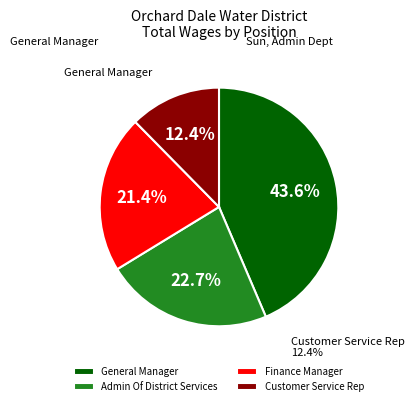

What is the ratio of the value at Finance Manager to the value at Customer Service Rep?

1.7